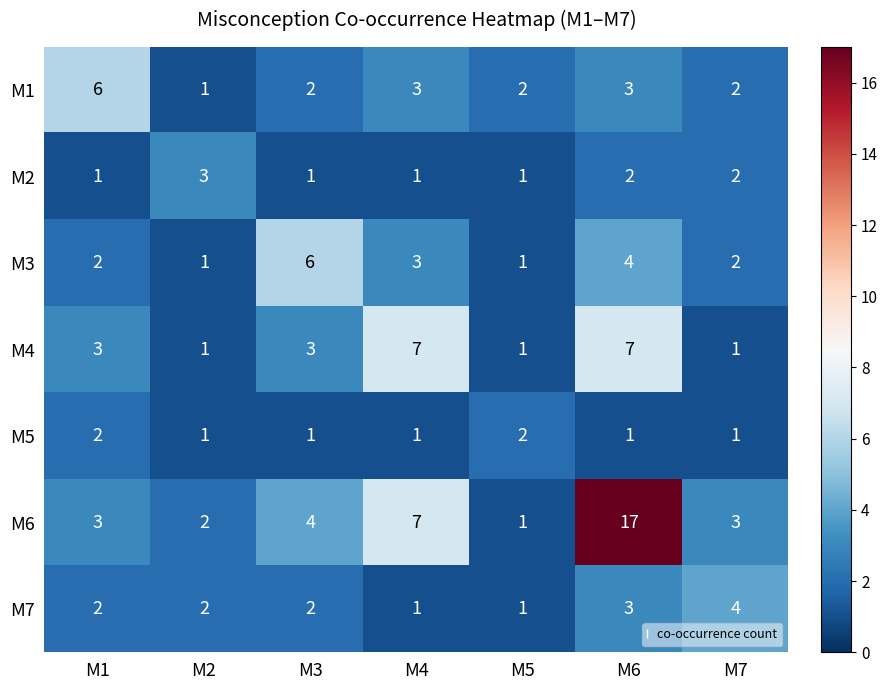

At which category is the sum across all series the highest?

M6